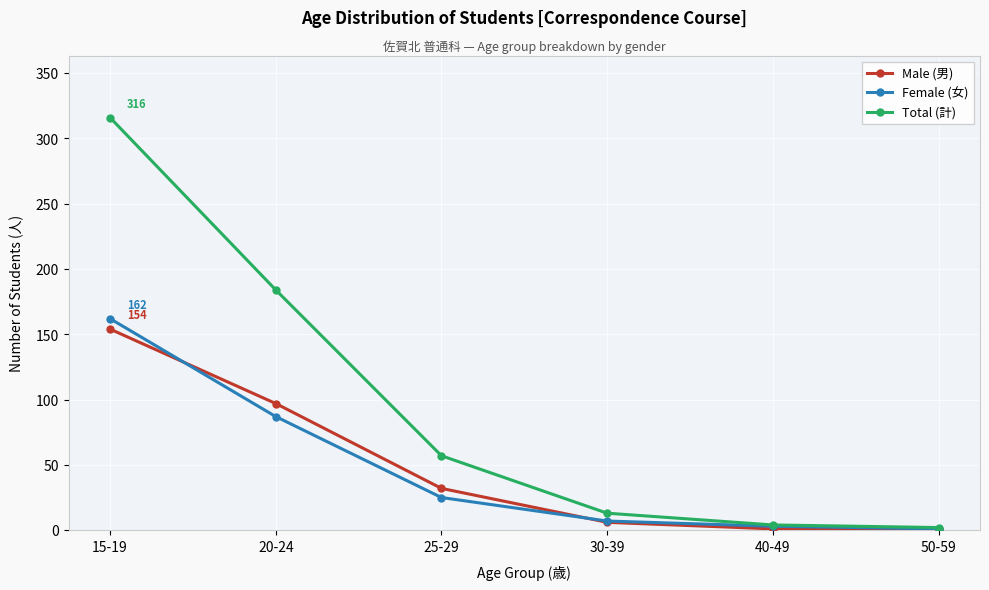

The Total (計) series shows 316 at 15-19. True or false?

True